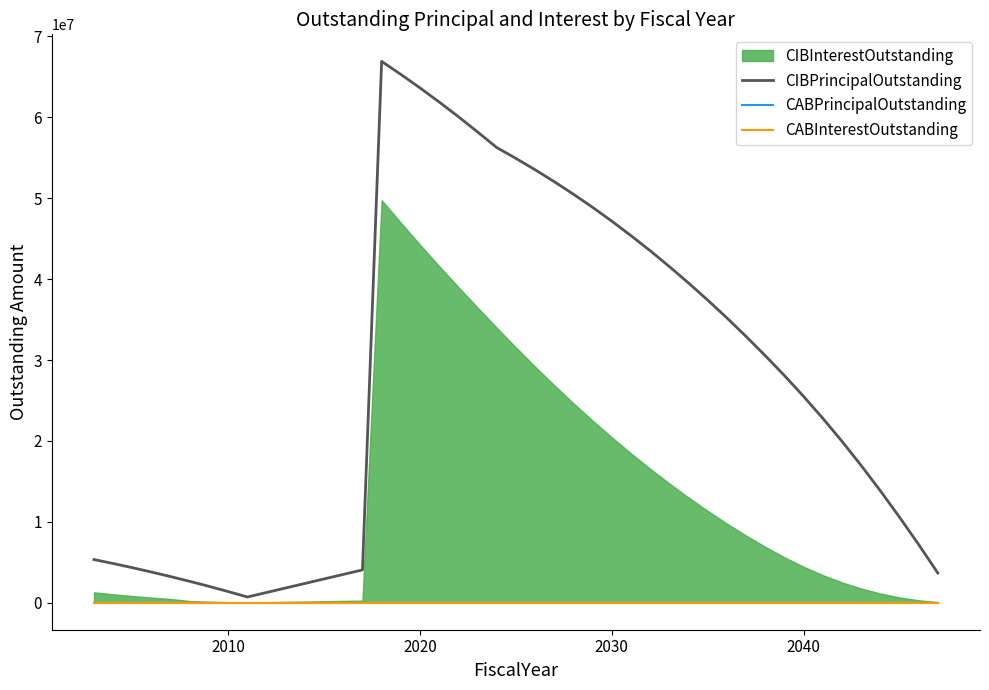

Count the number of categories in the chart.

40